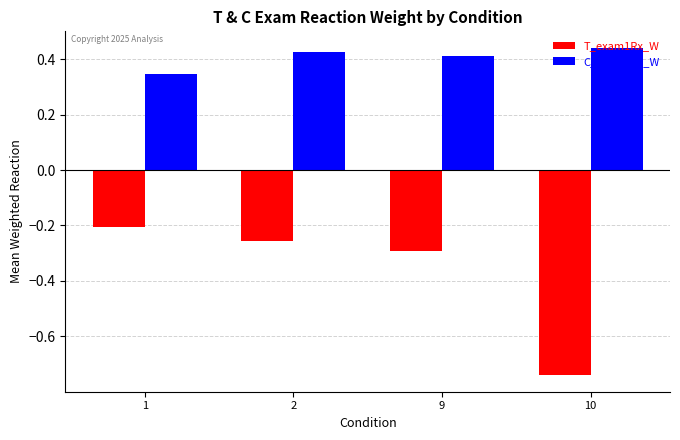

Count the number of data series in this chart.

2